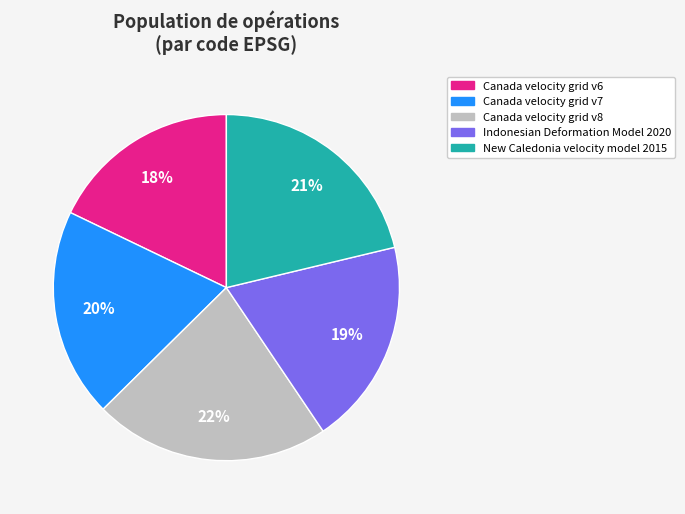

To the nearest percent, what is the average slice percentage?

20%